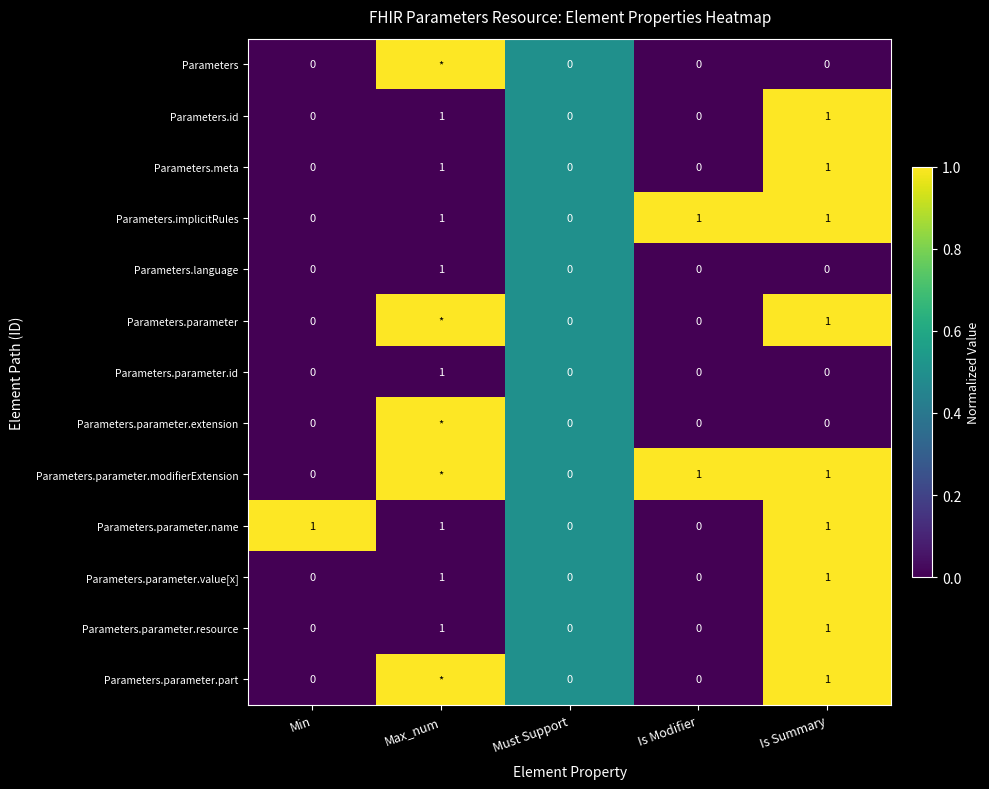

Is it true that Parameters.language equals 0 at Is Modifier?

True